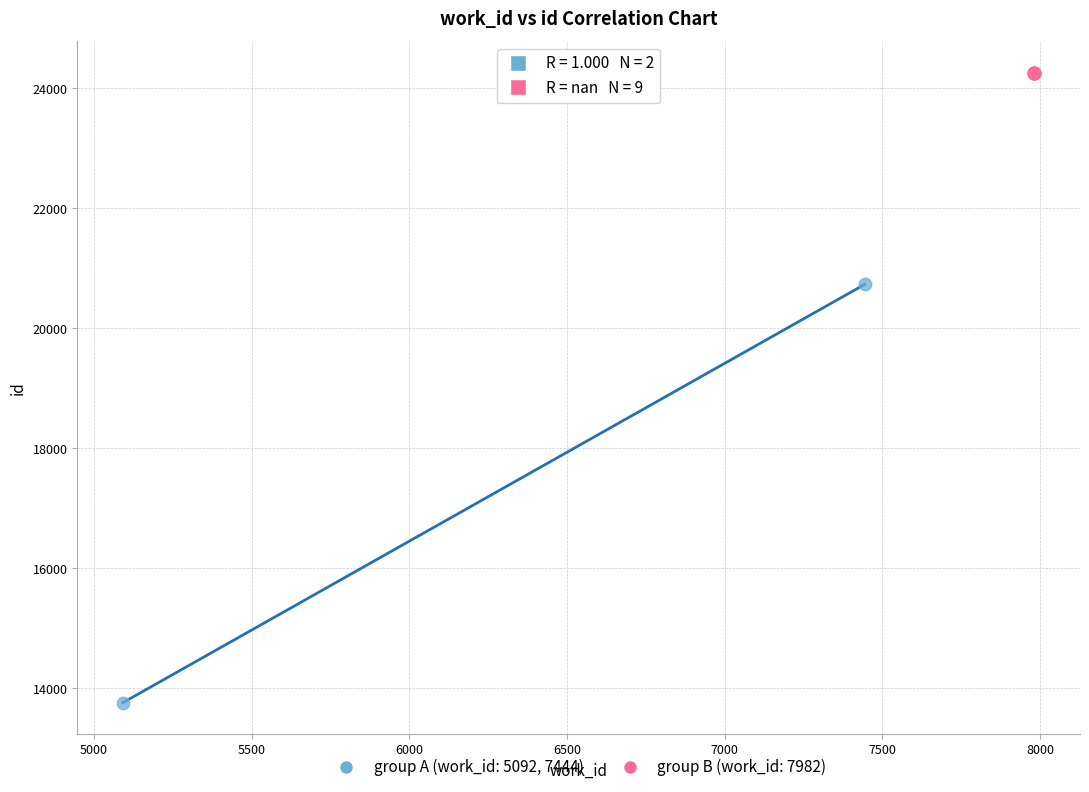

Which series reaches the minimum Y coordinate?

group A (work_id: 5092, 7444)